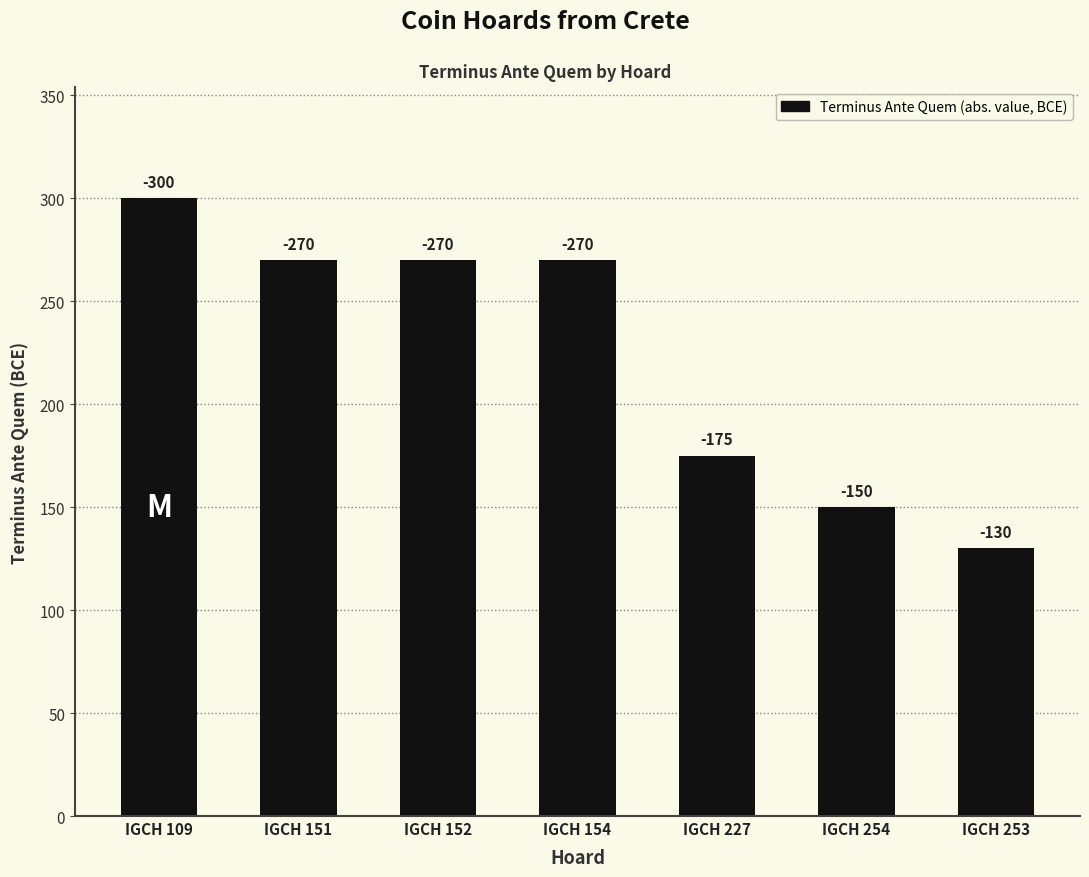

Reading right to left, extract all data points from this chart.

IGCH 253=130	IGCH 254=150	IGCH 227=175	IGCH 154=270	IGCH 152=270	IGCH 151=270	IGCH 109=300